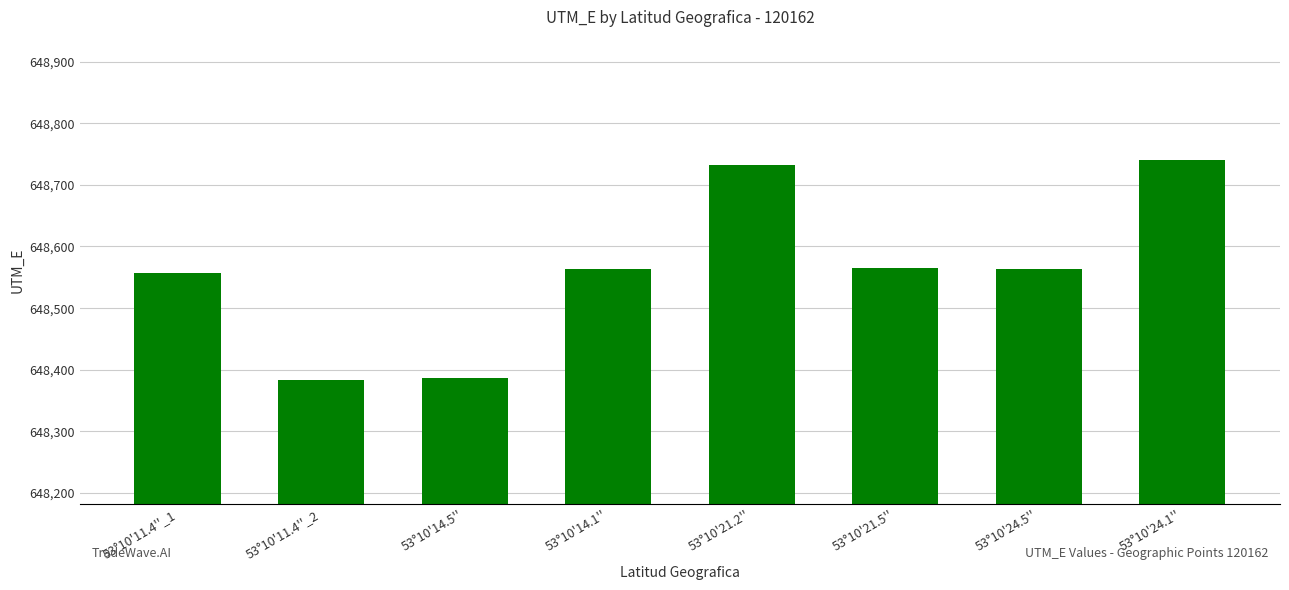

What is the ratio of the value at 53°10'14.5'' to the value at 53°10'14.1''?

1.0